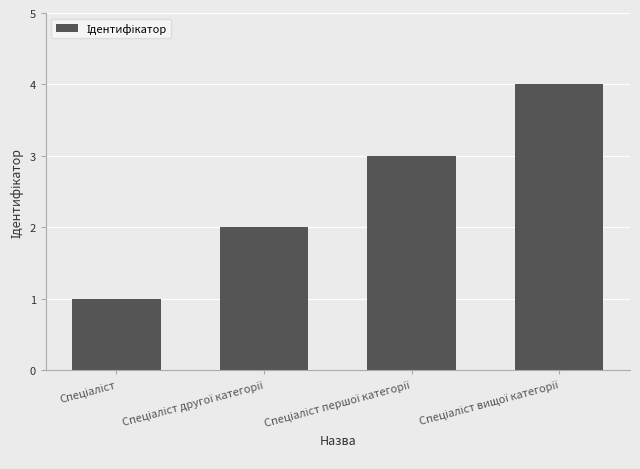

What is the greatest value displayed?

4